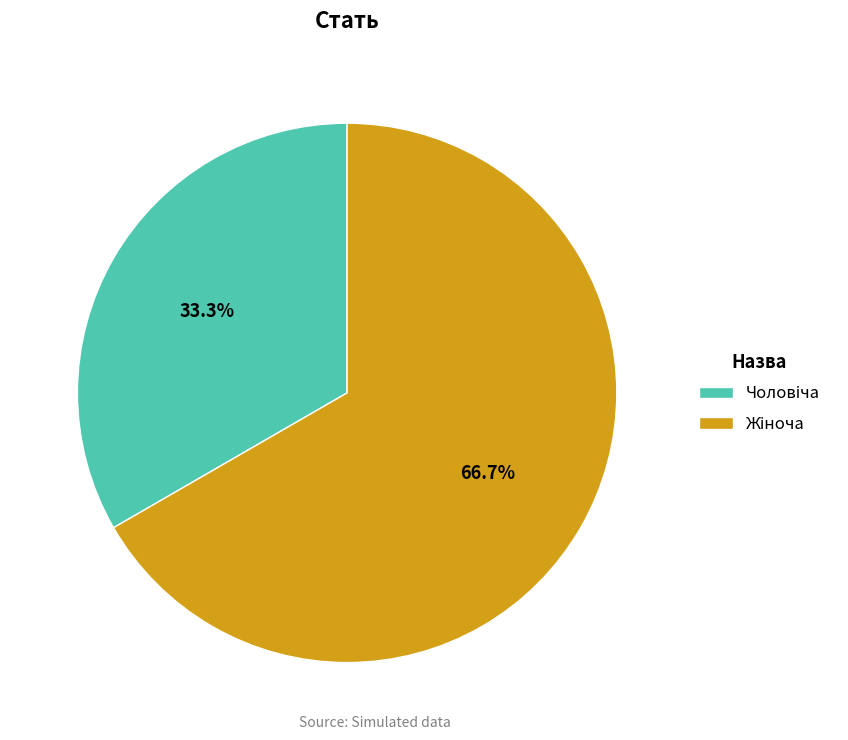

Is there any slice that represents more than half of the pie?

Yes